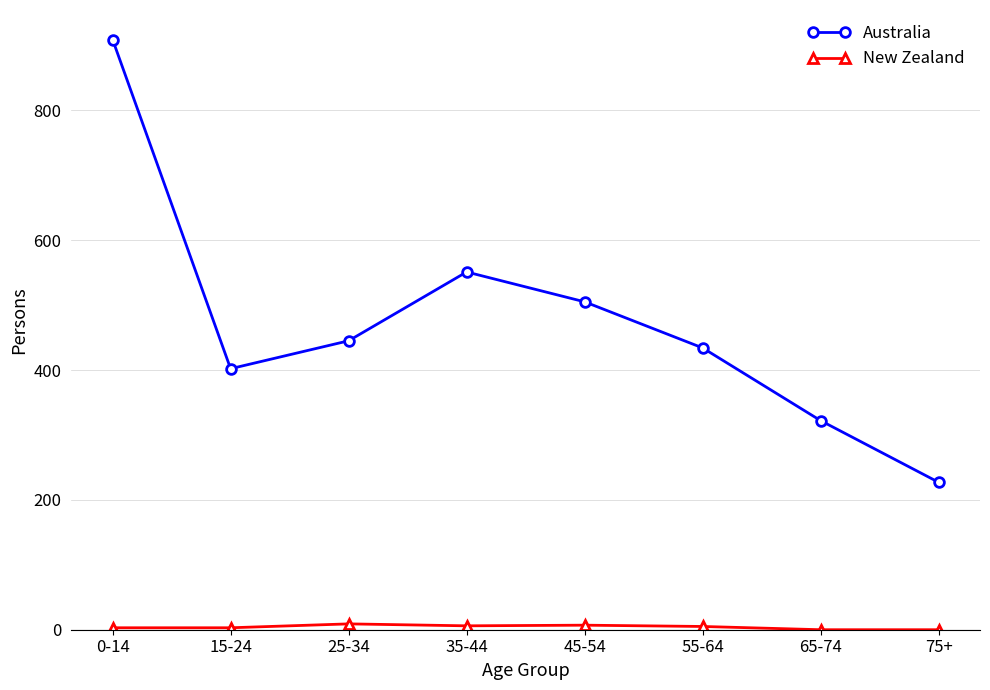

What is the difference between the maximum and minimum values in the Australia series?

682